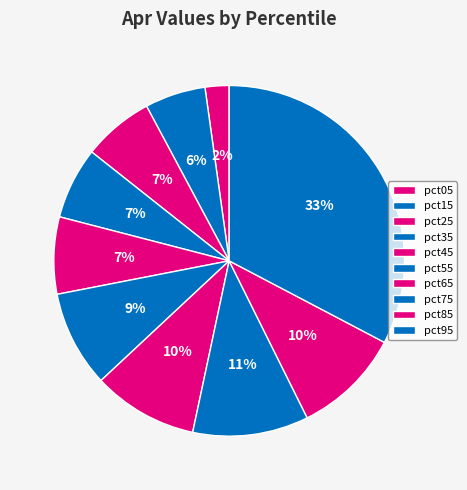

To the nearest percent, what is the difference between the largest and smallest slice percentages?

30%